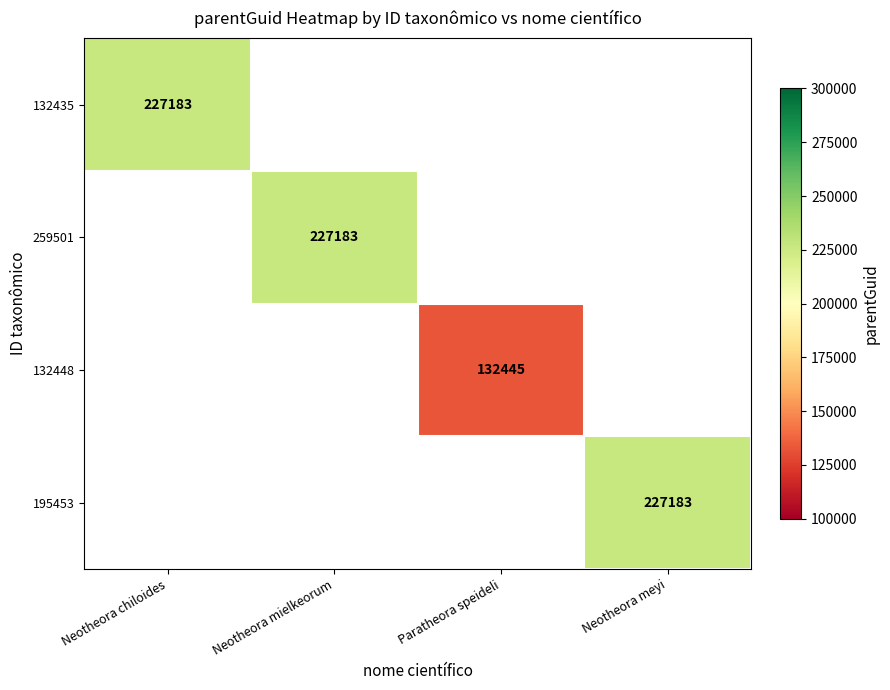

Count the number of categories in the chart.

4